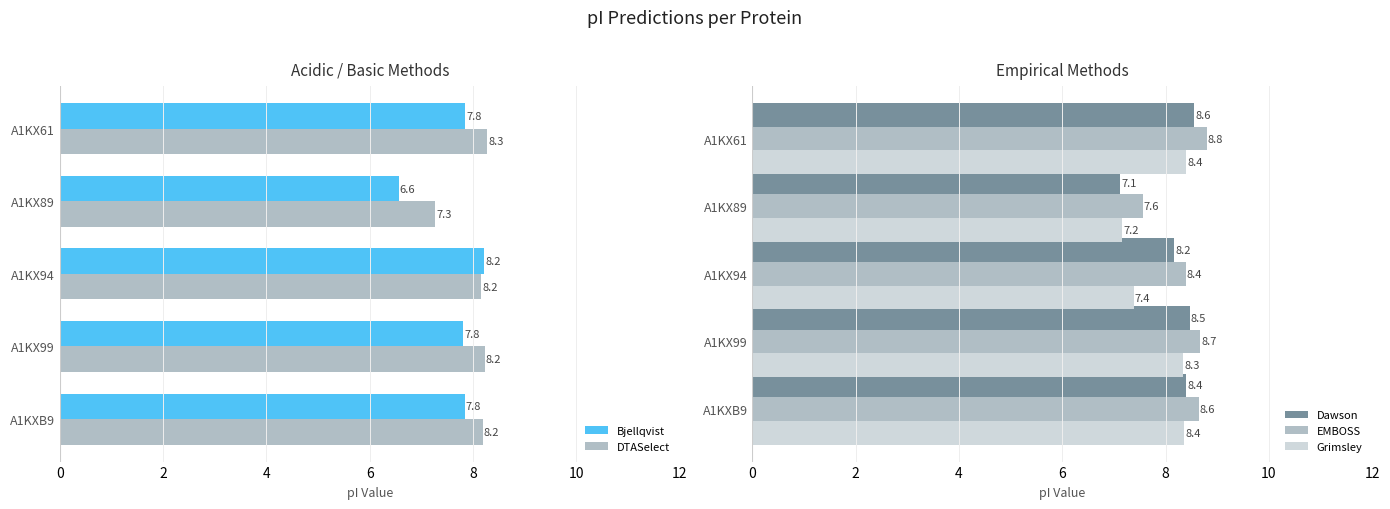

Does the chart contain any negative values?

No